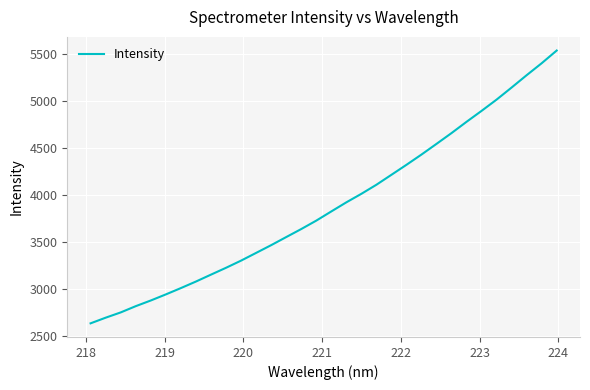

Reading left to right, extract all data points from this chart.

2630.7	2690.8	2747.1	2813.8	2874.3	2939.2	3006.6	3076.3	3150.0	3222.9	3299.4	3381.7	3464.1	3550.4	3636.0	3725.8	3823.8	3920.8	4011.6	4108.3	4214.5	4321.0	4430.4	4544.2	4659.4	4779.6	4896.2	5016.4	5145.1	5276.4	5403.9	5539.3